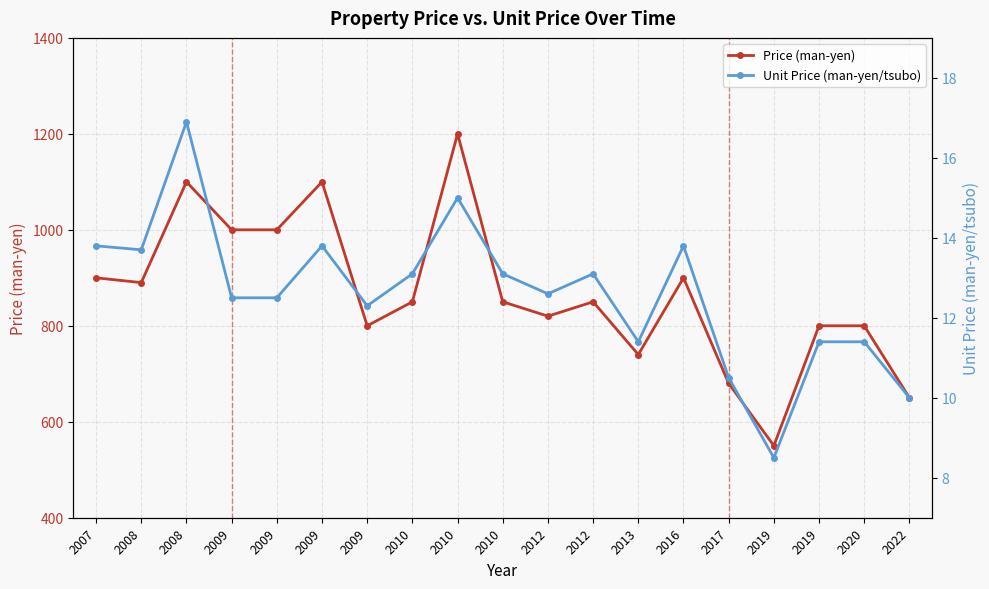

True or false: Price (man-yen) and Unit Price (man-yen/tsubo) cross at least once.

False